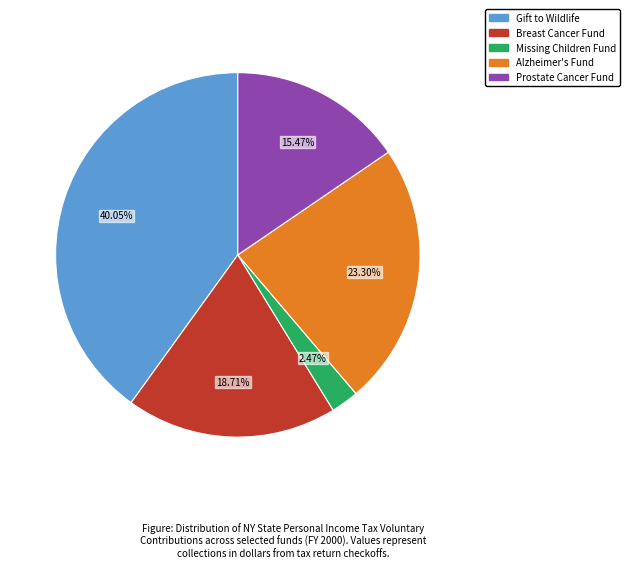

Does any single category account for the majority?

No